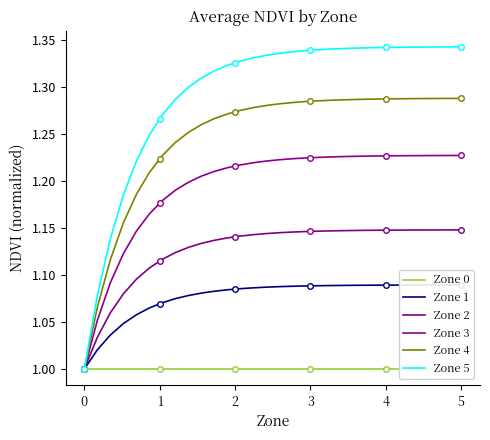

Reading left to right, list all the values displayed in this chart.

Zone 0: 1.0	1.0	1.0	1.0	1.0	1.0	1.0	1.0	1.0	1.0	1.0	1.0	1.0	1.0	1.0	1.0	1.0	1.0	1.0	1.0	1.0	1.0	1.0	1.0	1.0	1.0	1.0	1.0	1.0	1.0
Zone 1: 1.0	1.0	1.0	1.0	1.1	1.1	1.1	1.1	1.1	1.1	1.1	1.1	1.1	1.1	1.1	1.1	1.1	1.1	1.1	1.1	1.1	1.1	1.1	1.1	1.1	1.1	1.1	1.1	1.1	1.1
Zone 2: 1.0	1.0	1.1	1.1	1.1	1.1	1.1	1.1	1.1	1.1	1.1	1.1	1.1	1.1	1.1	1.1	1.1	1.1	1.1	1.1	1.1	1.1	1.1	1.1	1.1	1.1	1.1	1.1	1.1	1.1
Zone 3: 1.0	1.1	1.1	1.1	1.1	1.2	1.2	1.2	1.2	1.2	1.2	1.2	1.2	1.2	1.2	1.2	1.2	1.2	1.2	1.2	1.2	1.2	1.2	1.2	1.2	1.2	1.2	1.2	1.2	1.2
Zone 4: 1.0	1.1	1.1	1.2	1.2	1.2	1.2	1.2	1.3	1.3	1.3	1.3	1.3	1.3	1.3	1.3	1.3	1.3	1.3	1.3	1.3	1.3	1.3	1.3	1.3	1.3	1.3	1.3	1.3	1.3
Zone 5: 1.0	1.1	1.1	1.2	1.2	1.2	1.3	1.3	1.3	1.3	1.3	1.3	1.3	1.3	1.3	1.3	1.3	1.3	1.3	1.3	1.3	1.3	1.3	1.3	1.3	1.3	1.3	1.3	1.3	1.3